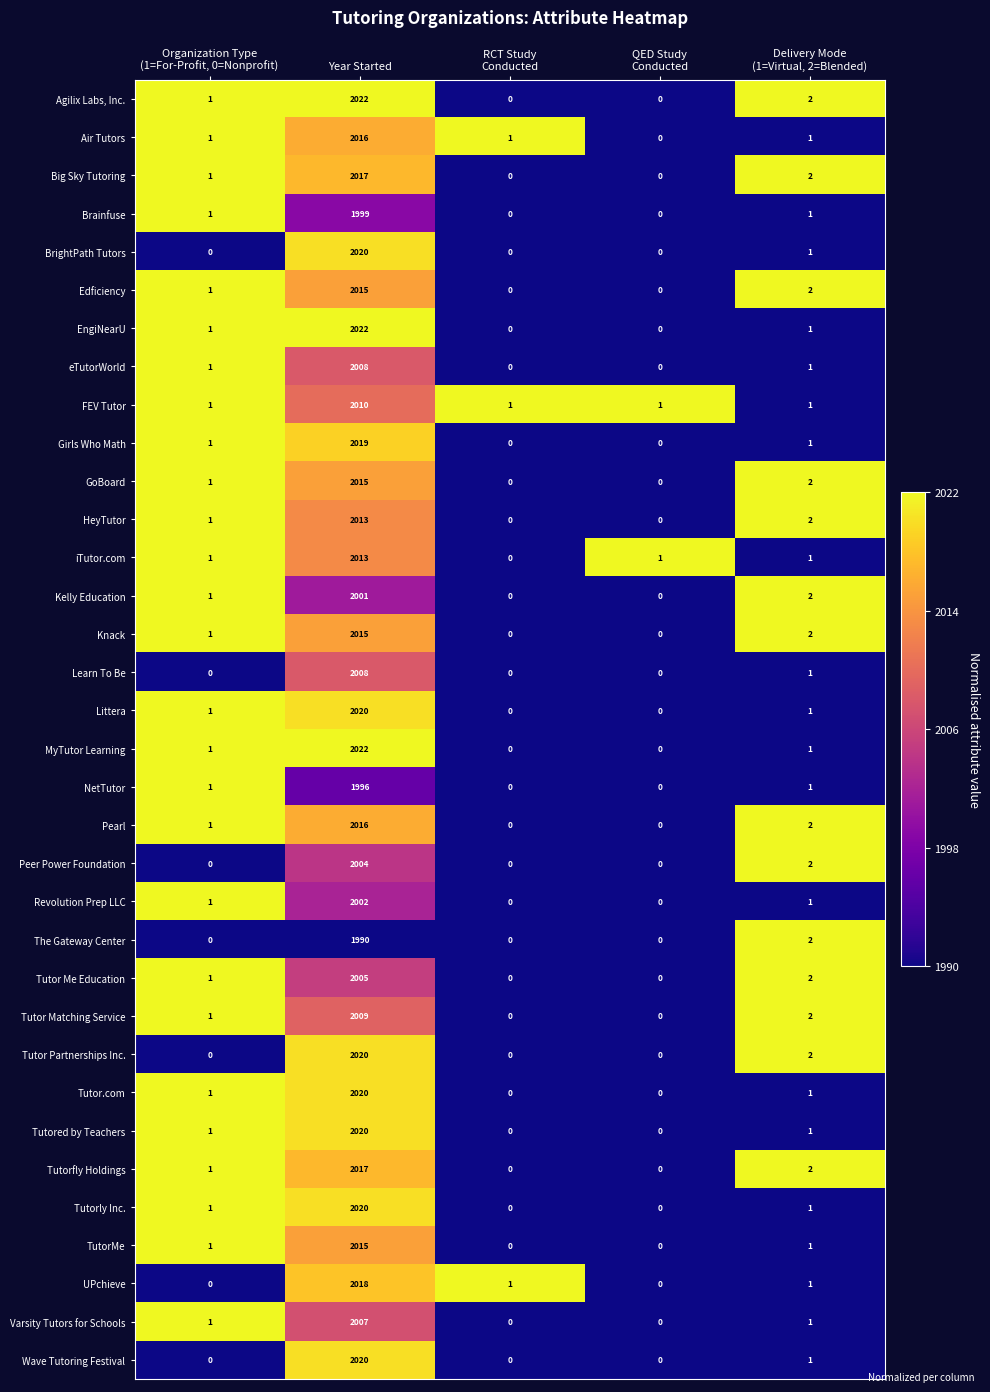

At which category is the sum across all series the highest?

Year Started